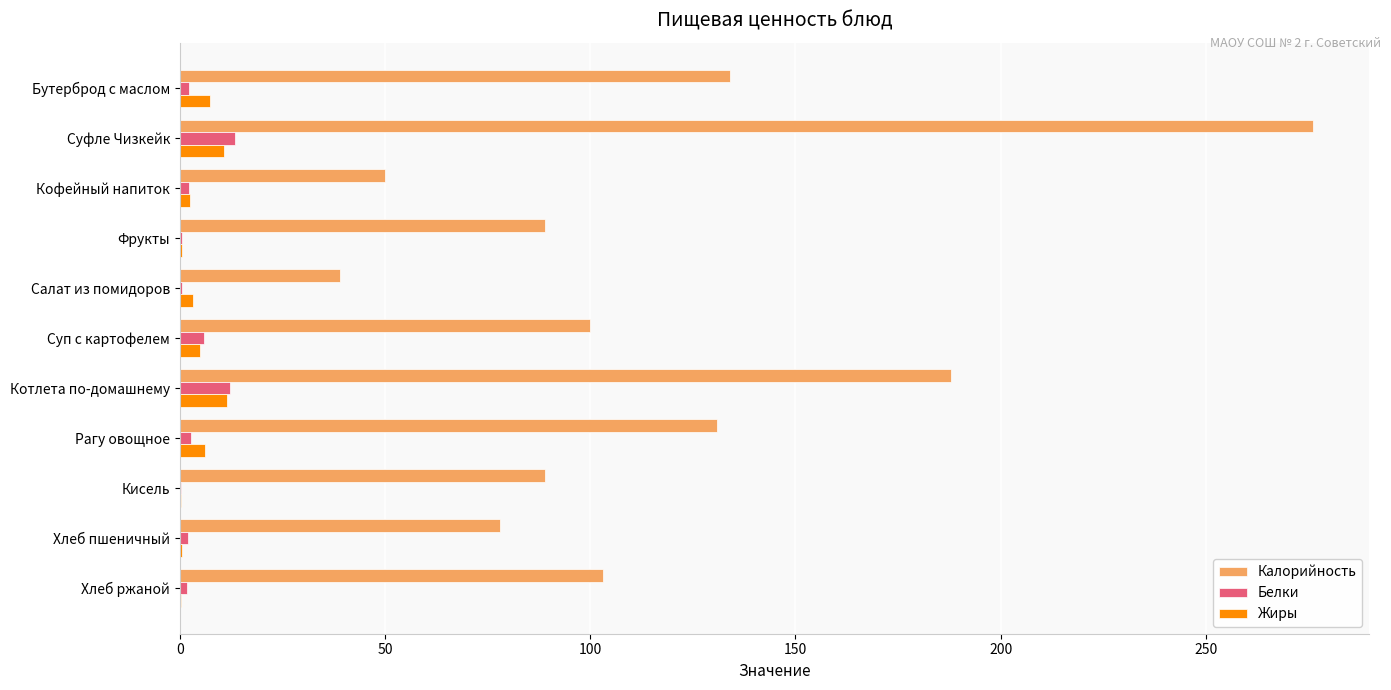

At which label does Калорийность reach its peak?

Суфле Чизкейк